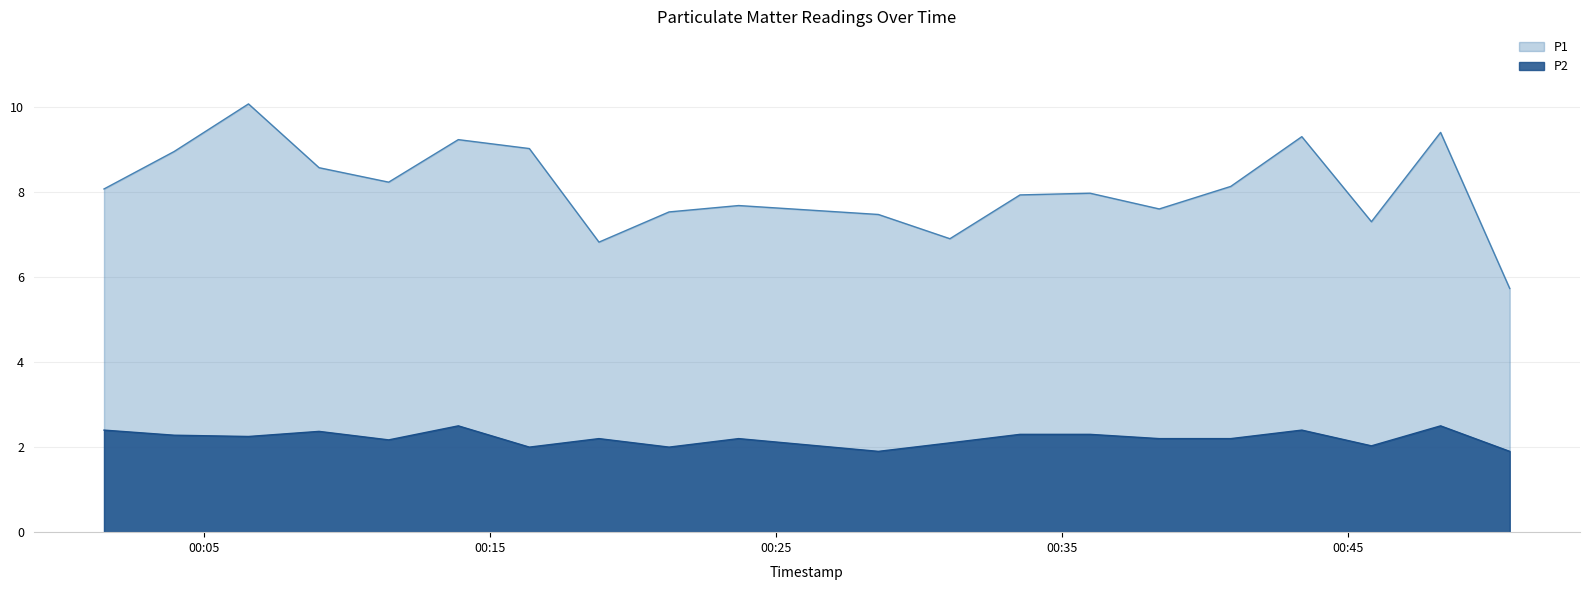

What is the greatest value displayed?

10.1